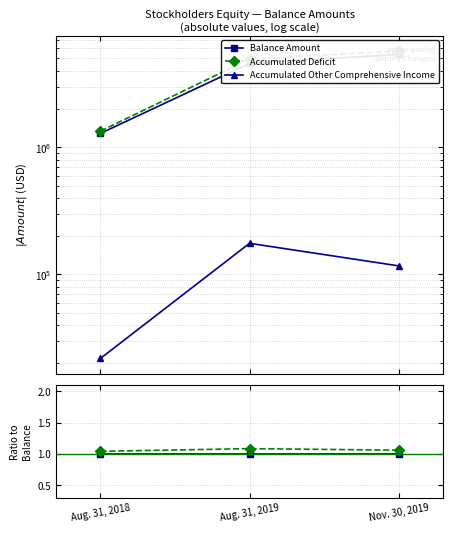

What is the label of the 2nd point from the left?

Aug. 31, 2019